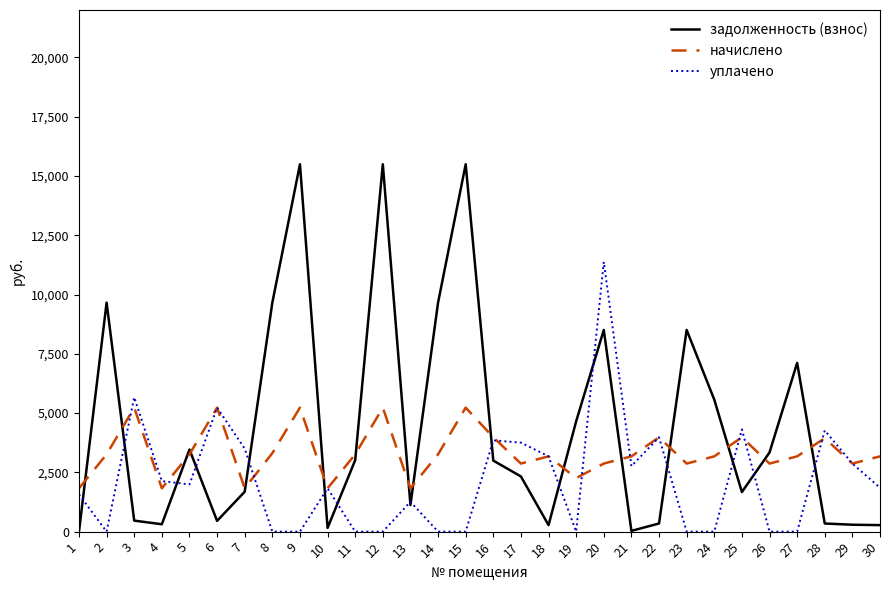

What is the total value across all series at 28?

8550.2